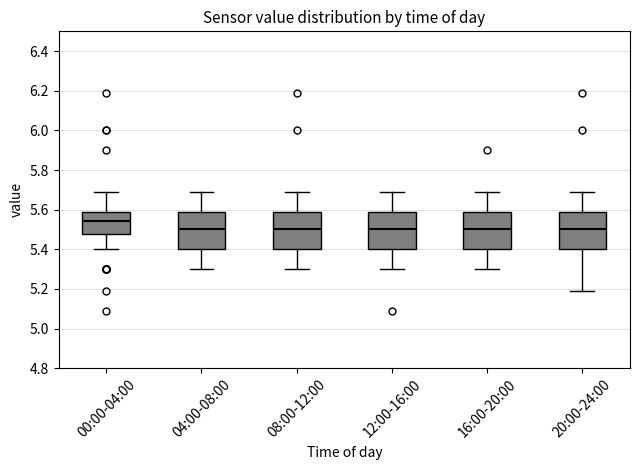

Reading left to right, read every box against the y-axis: the position of its median line, the range the box covers, and the ends of its whiskers. The values are not printed on the chart, so give them approximately, as read against the axis.

00:00-04:00: median 5.54, box 5.48 to 5.60, whiskers 5.40 to 5.70
04:00-08:00: median 5.50, box 5.40 to 5.60, whiskers 5.30 to 5.70
08:00-12:00: median 5.50, box 5.40 to 5.60, whiskers 5.30 to 5.70
12:00-16:00: median 5.50, box 5.40 to 5.60, whiskers 5.30 to 5.70
16:00-20:00: median 5.50, box 5.40 to 5.60, whiskers 5.30 to 5.70
20:00-24:00: median 5.50, box 5.40 to 5.60, whiskers 5.20 to 5.70